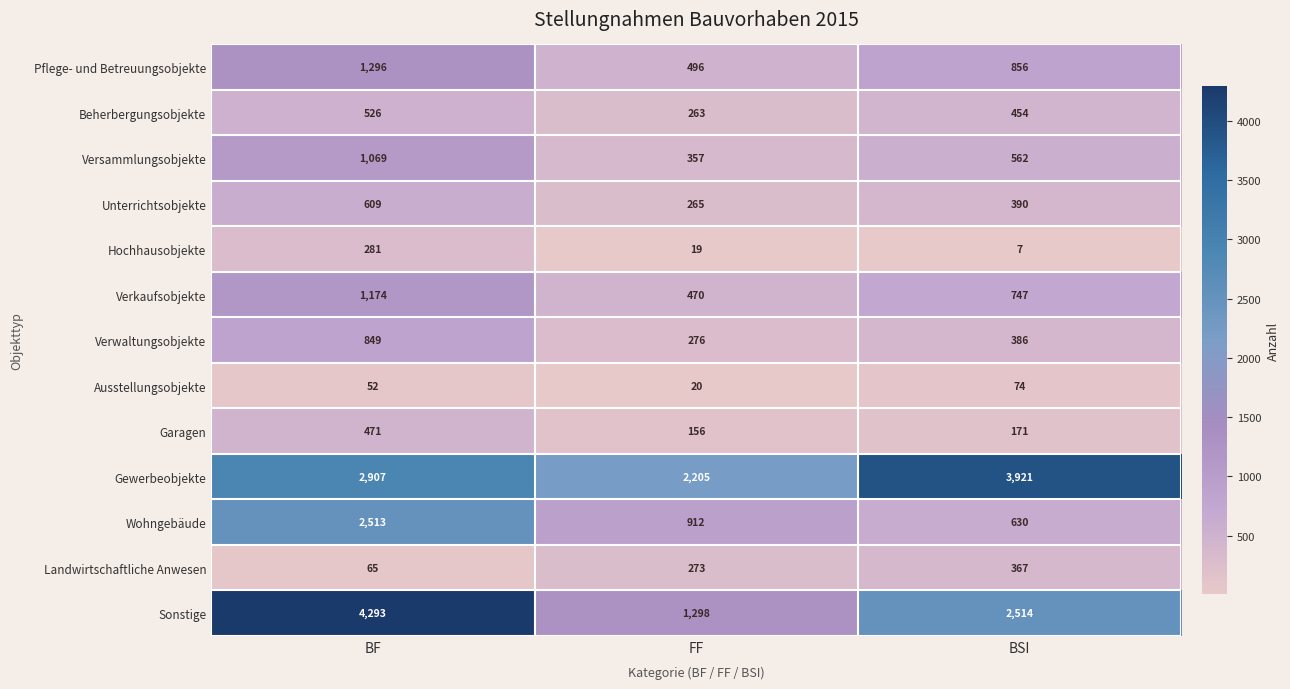

At which category is the sum across all series the highest?

BF